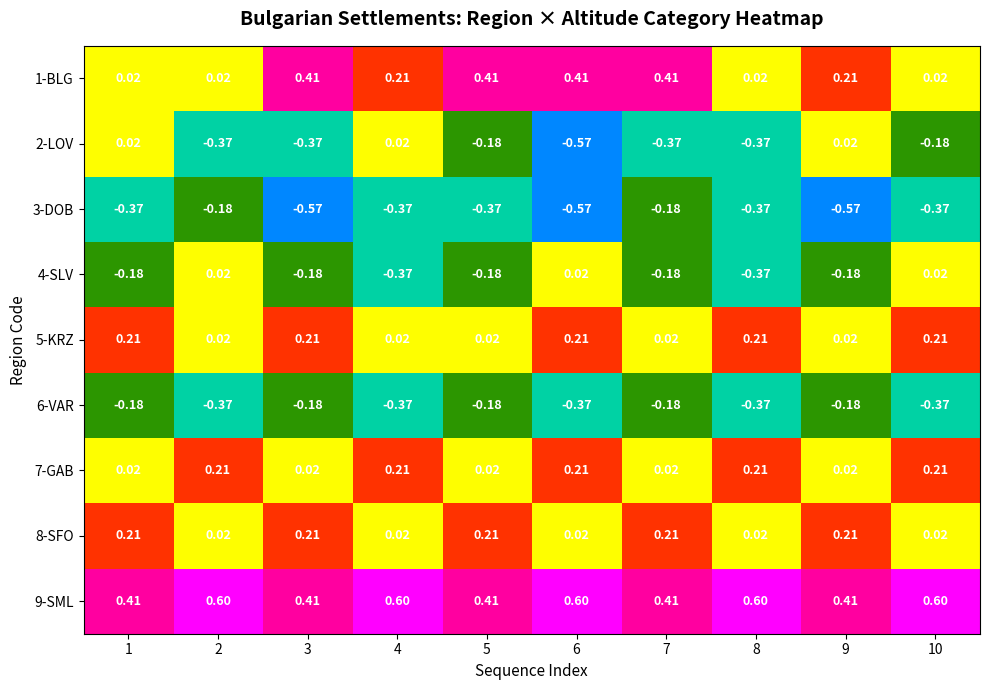

How many data points does each series have?

10